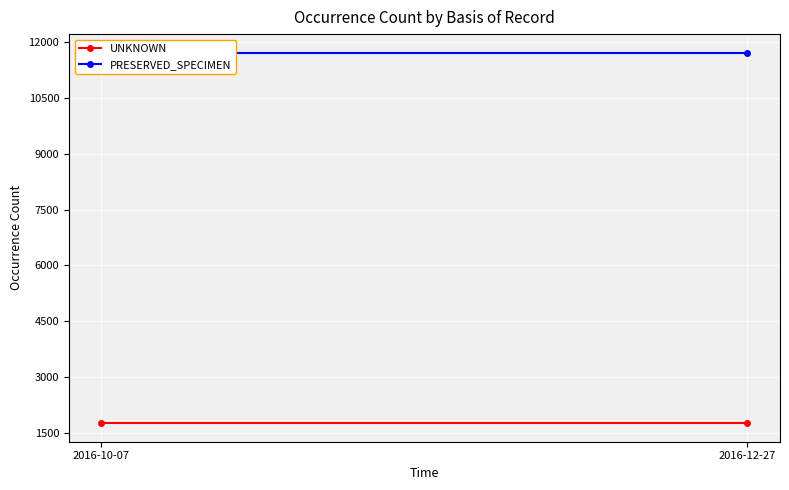

The value of PRESERVED_SPECIMEN at 2016-10-07 is 11703. True or false?

True